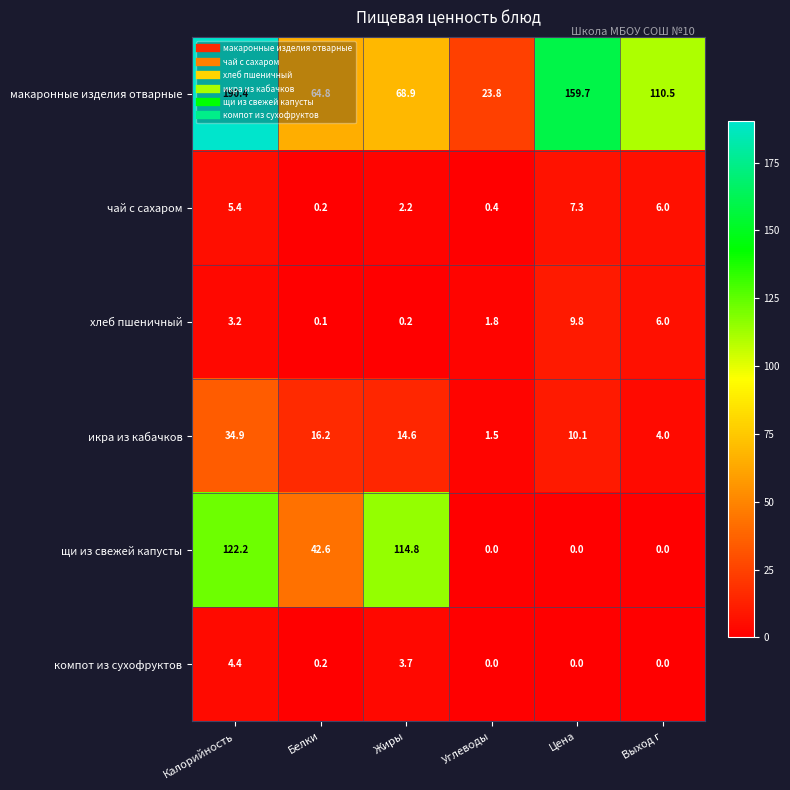

Which series has the largest range (max minus min)?

макаронные изделия отварные